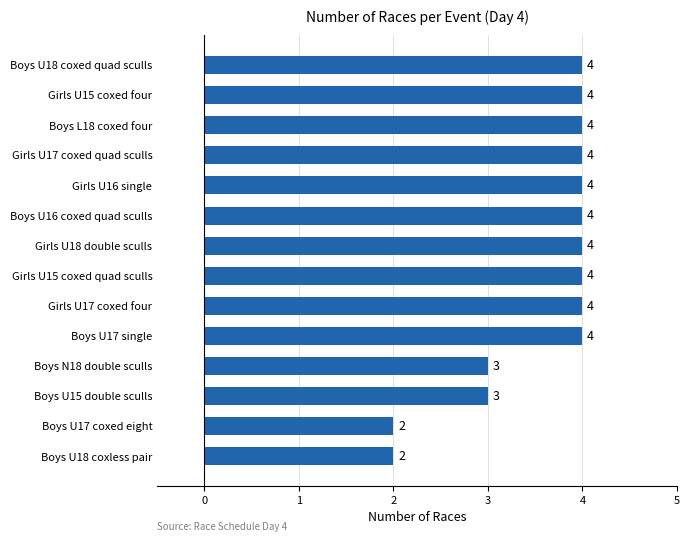

What is the maximum value shown in the chart?

4